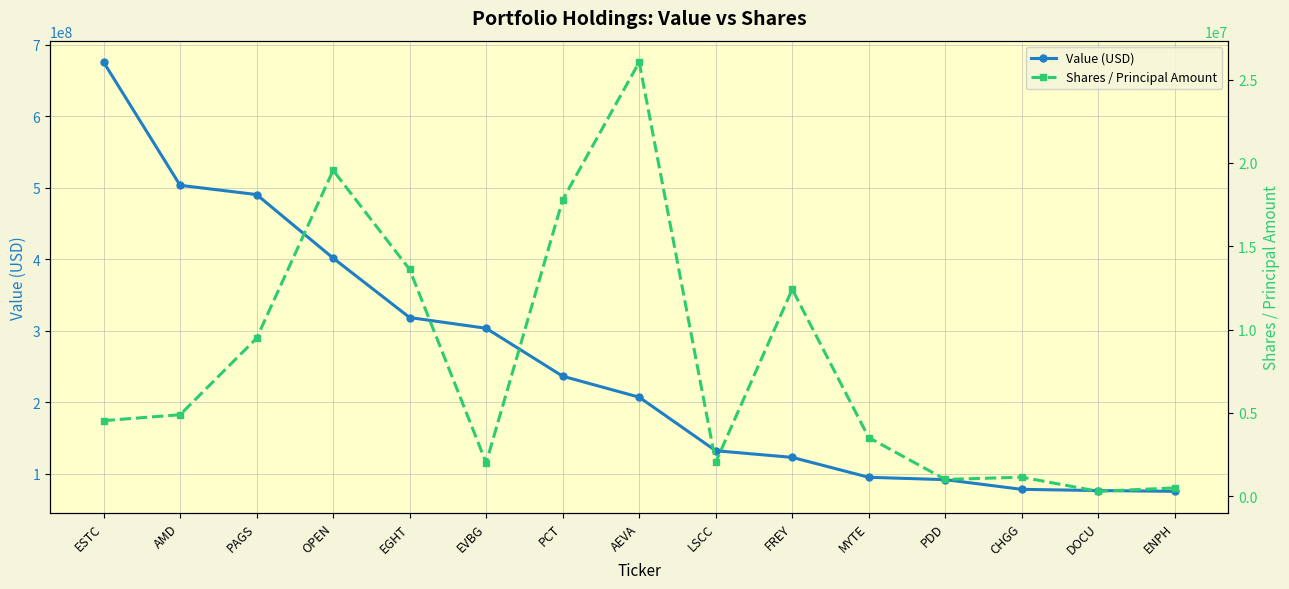

Count the number of categories in the chart.

15